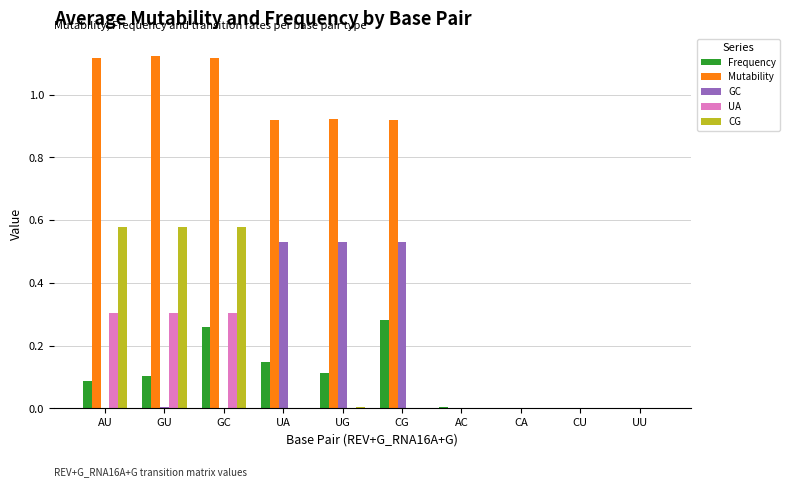

Is it true that CG equals 0.0 at AC?

True